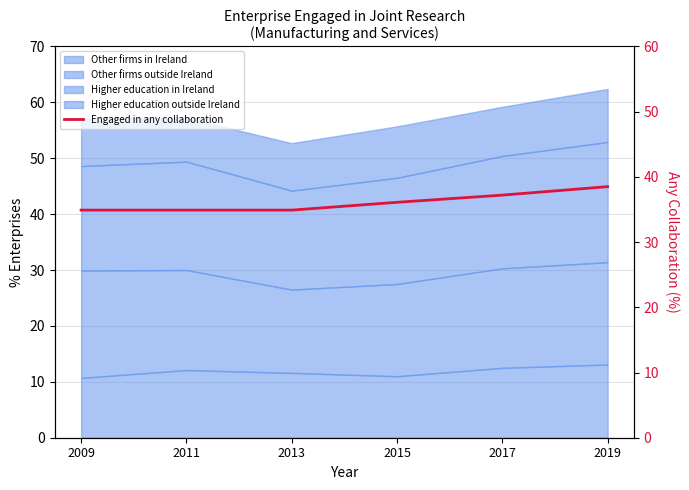

What is the value of the 4th point from the left?

36.1